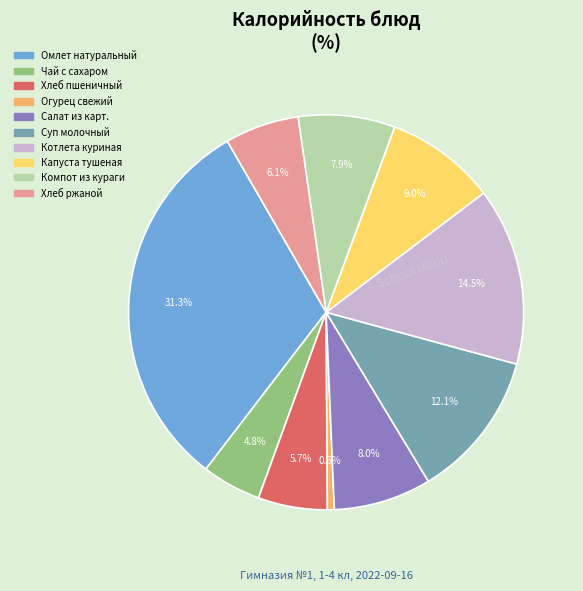

How many segments does this pie chart have?

10